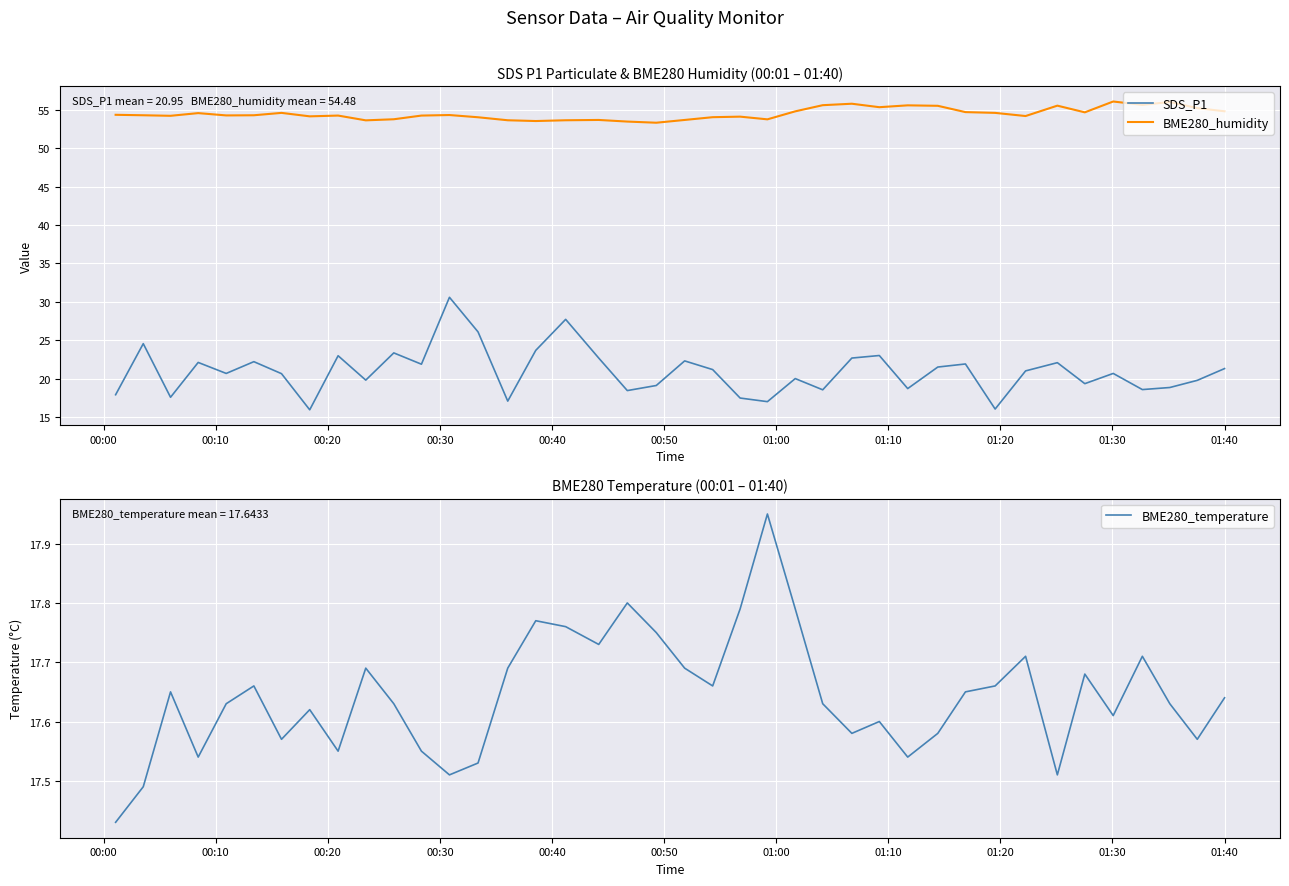

What is the lowest value of the BME280_humidity series?

53.3